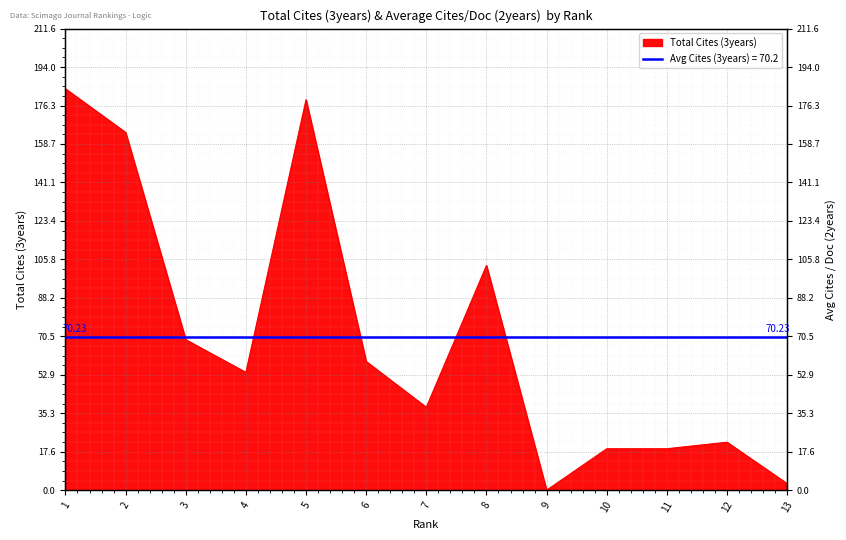

The chart shows a value of 30 at 3. True or false?

False